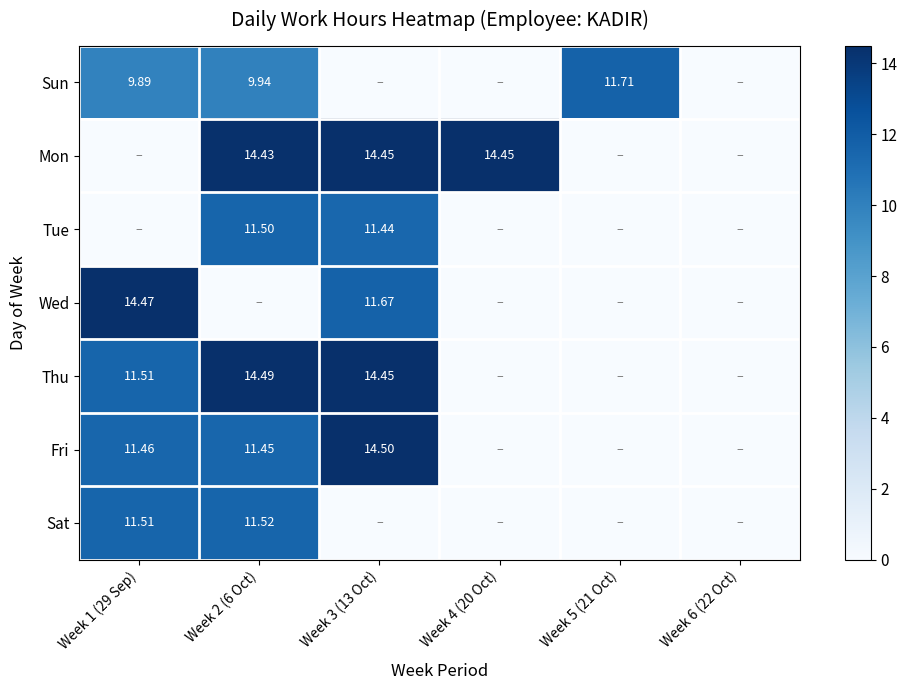

Rank the categories by Mon value from highest to lowest.

Week 3 (13 Oct), Week 4 (20 Oct), Week 2 (6 Oct), Week 1 (29 Sep), Week 5 (21 Oct), Week 6 (22 Oct)